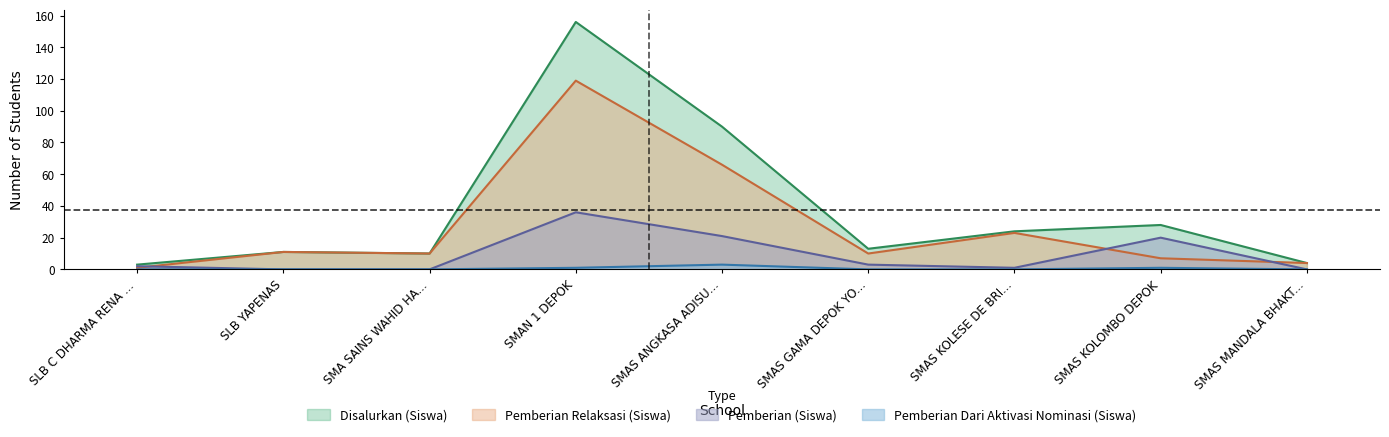

Reading right to left, list all the values displayed in this chart.

Pemberian Relaksasi (Siswa): 4	7	23	10	66	119	10	11	1
Disalurkan (Siswa): 4	28	24	13	90	156	10	11	3
Pemberian (Dana): 0	20	1	3	21	36	0	0	2
Pemberian Dari Aktivasi Nominasi (Siswa): 0	1	0	0	3	1	0	0	0